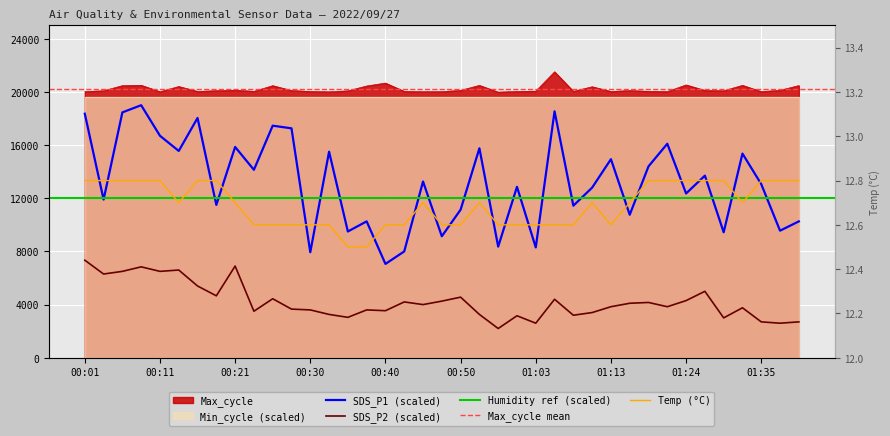

Which series has the widest spread of values?

SDS_P1